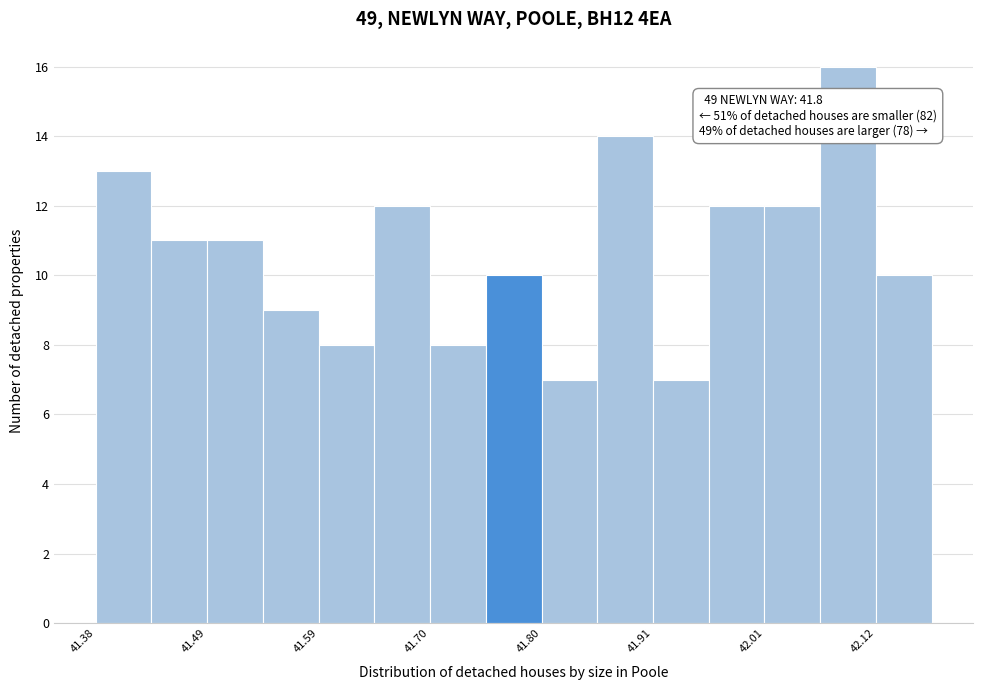

Around what value on the x-axis is the tallest bar? Give the approximate position of its centre, as read against the axis.

42.10